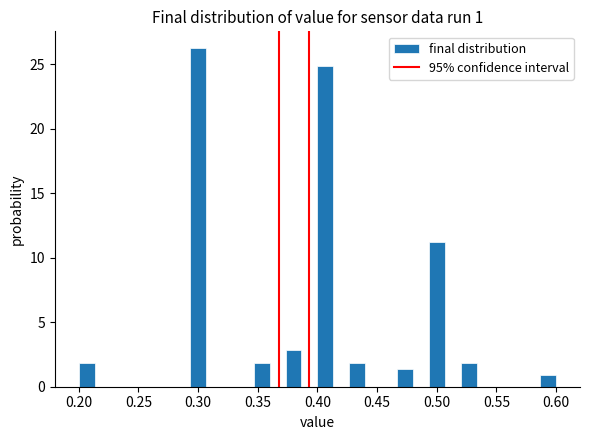

Around what value on the x-axis is the tallest bar? Give the approximate position of its centre, as read against the axis.

0.300